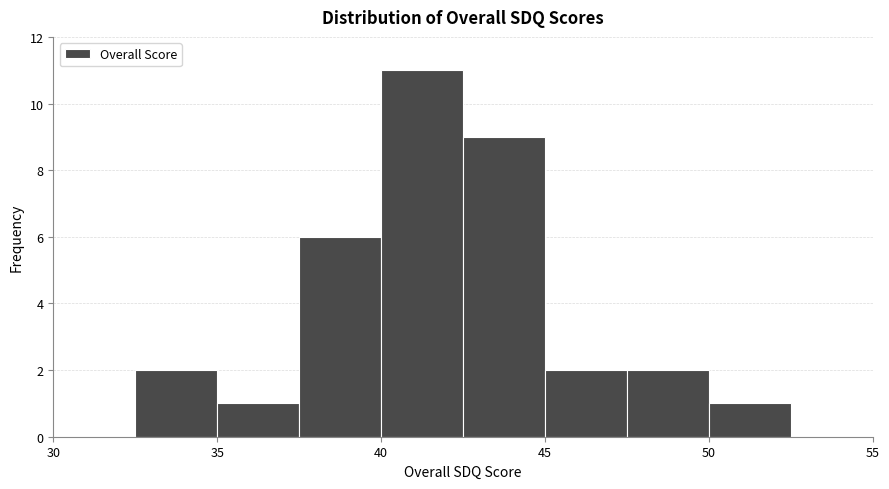

Reading left to right, transcribe this chart: for each bar, give the range it covers on the x-axis and its height. The values are not printed on the chart, so give them approximately, as read against the axis.

30.0 to 32.5: 0
32.5 to 35.0: 2
35.0 to 37.5: 1
37.5 to 40.0: 6
40.0 to 42.5: 11
42.5 to 45.0: 9
45.0 to 47.5: 2
47.5 to 50.0: 2
50.0 to 52.5: 1
52.5 to 55.0: 0